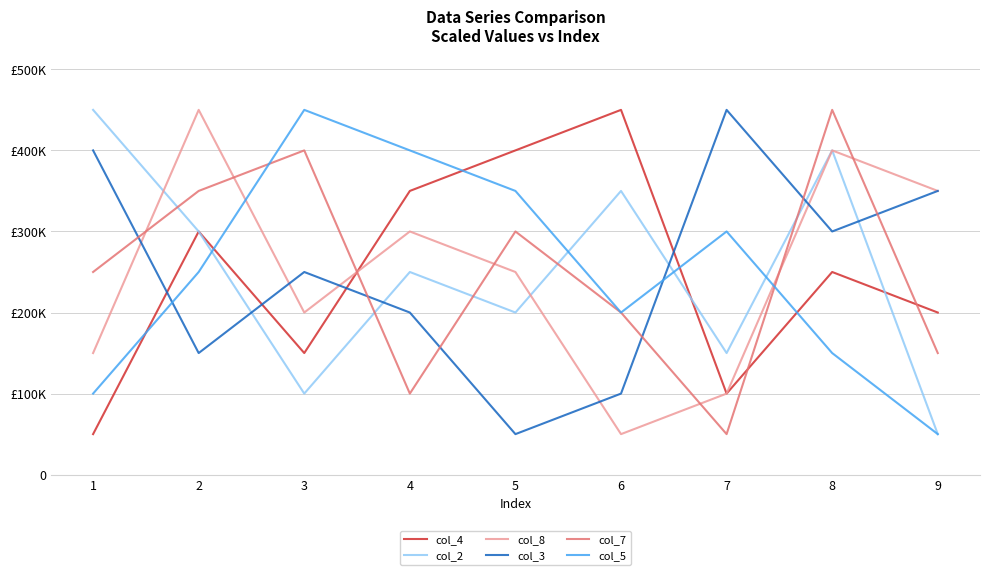

At which category does the chart reach its minimum across all series?

1